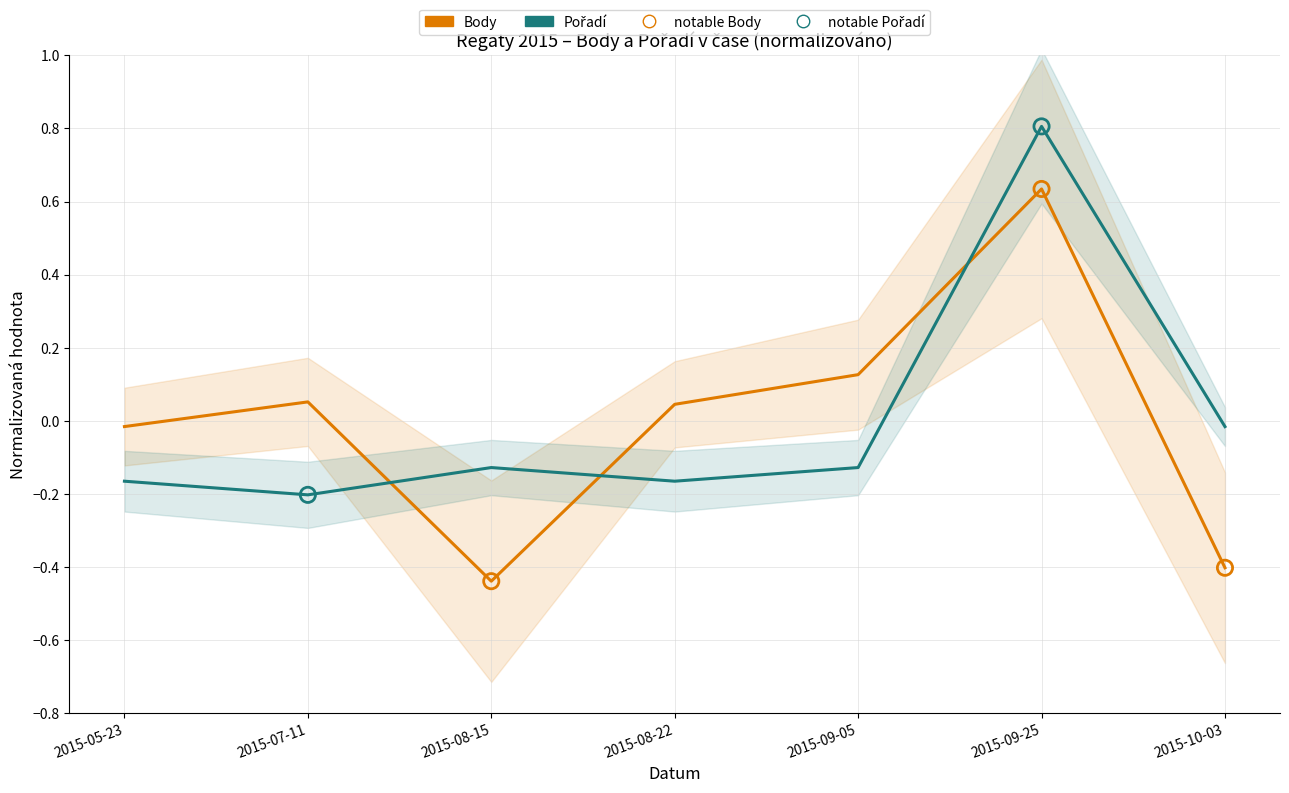

Which series contains the lowest Y value?

Body (normalizováno)